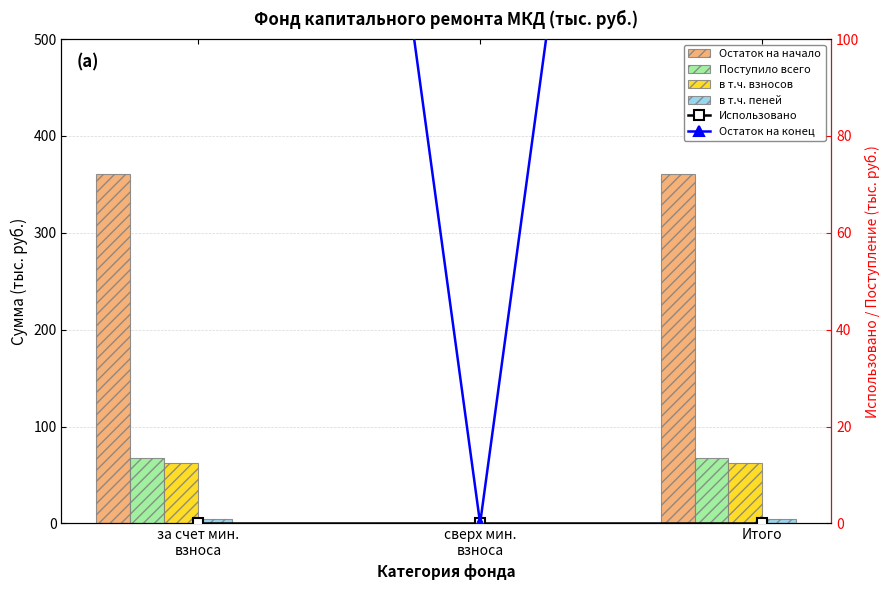

How many positive values does the в т.ч. взносов series have?

2